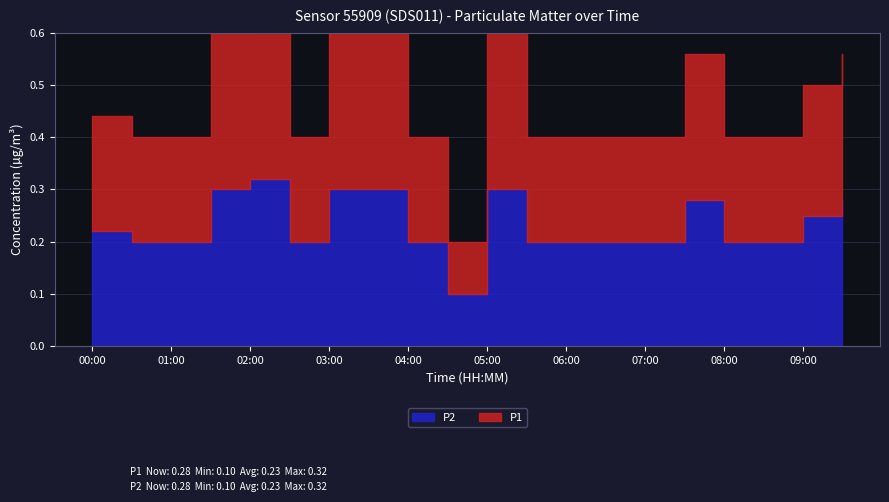

At which label does P2 reach its peak?

02:00